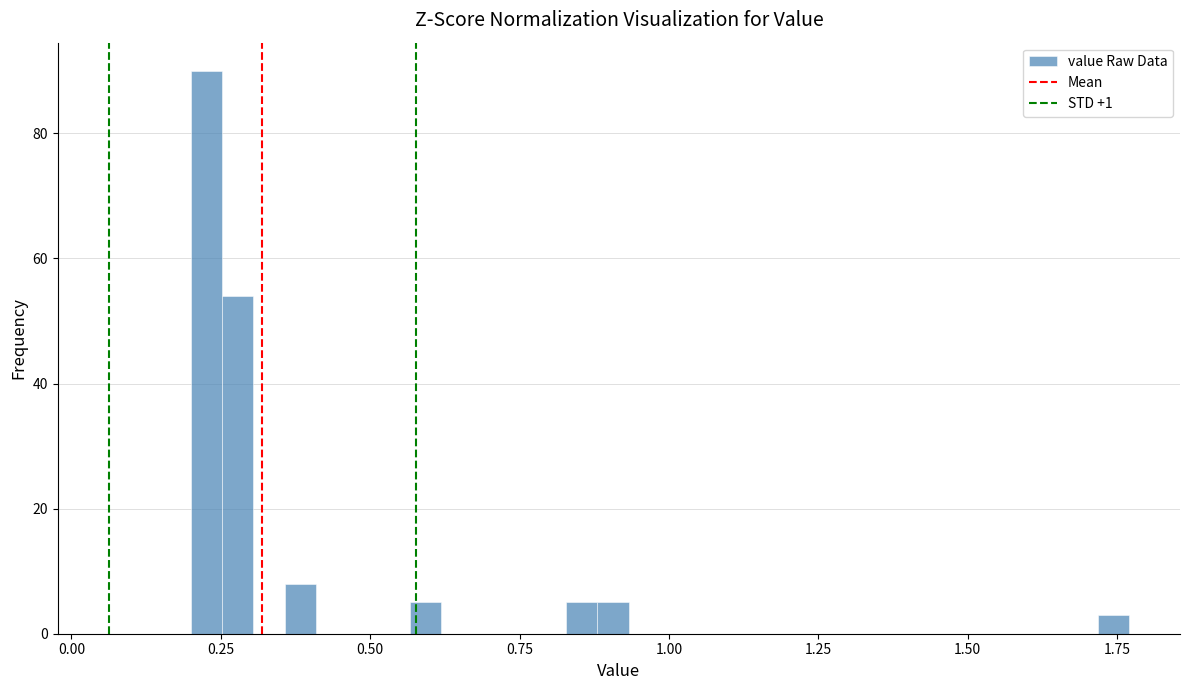

Around what value on the x-axis is the tallest bar? Give the approximate position of its centre, as read against the axis.

0.25